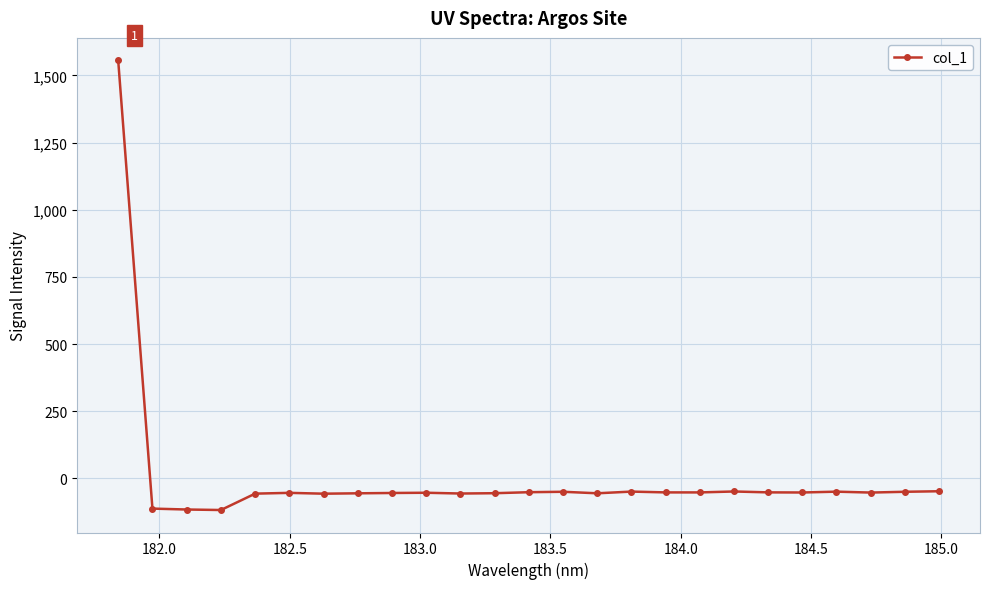

What is the difference between the maximum and minimum values?

1673.6